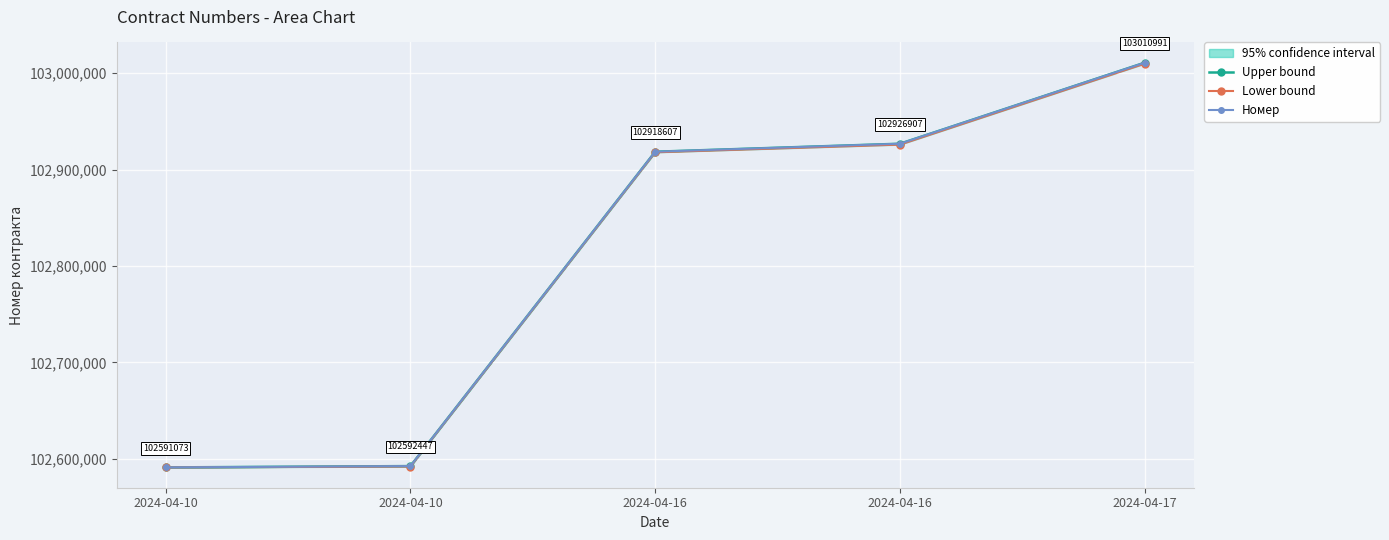

What is the difference between the maximum and minimum values in the Upper bound series?

419918